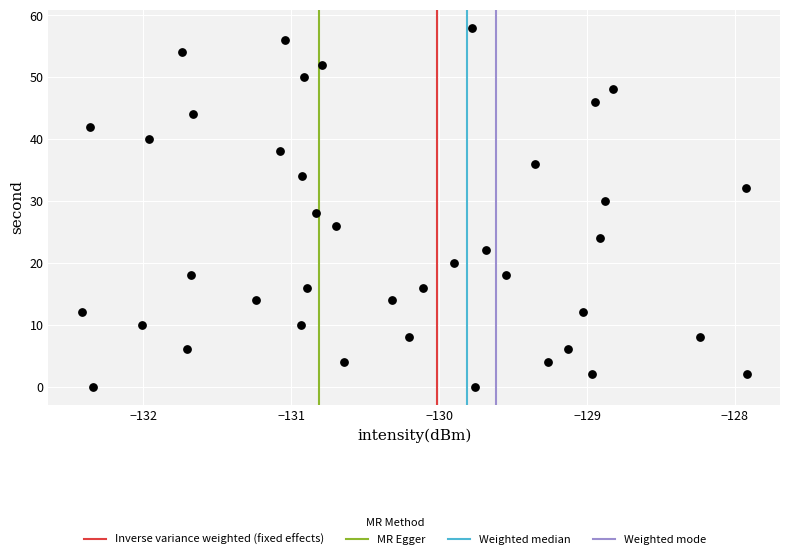

What is the range of Y values (max minus min)?

58